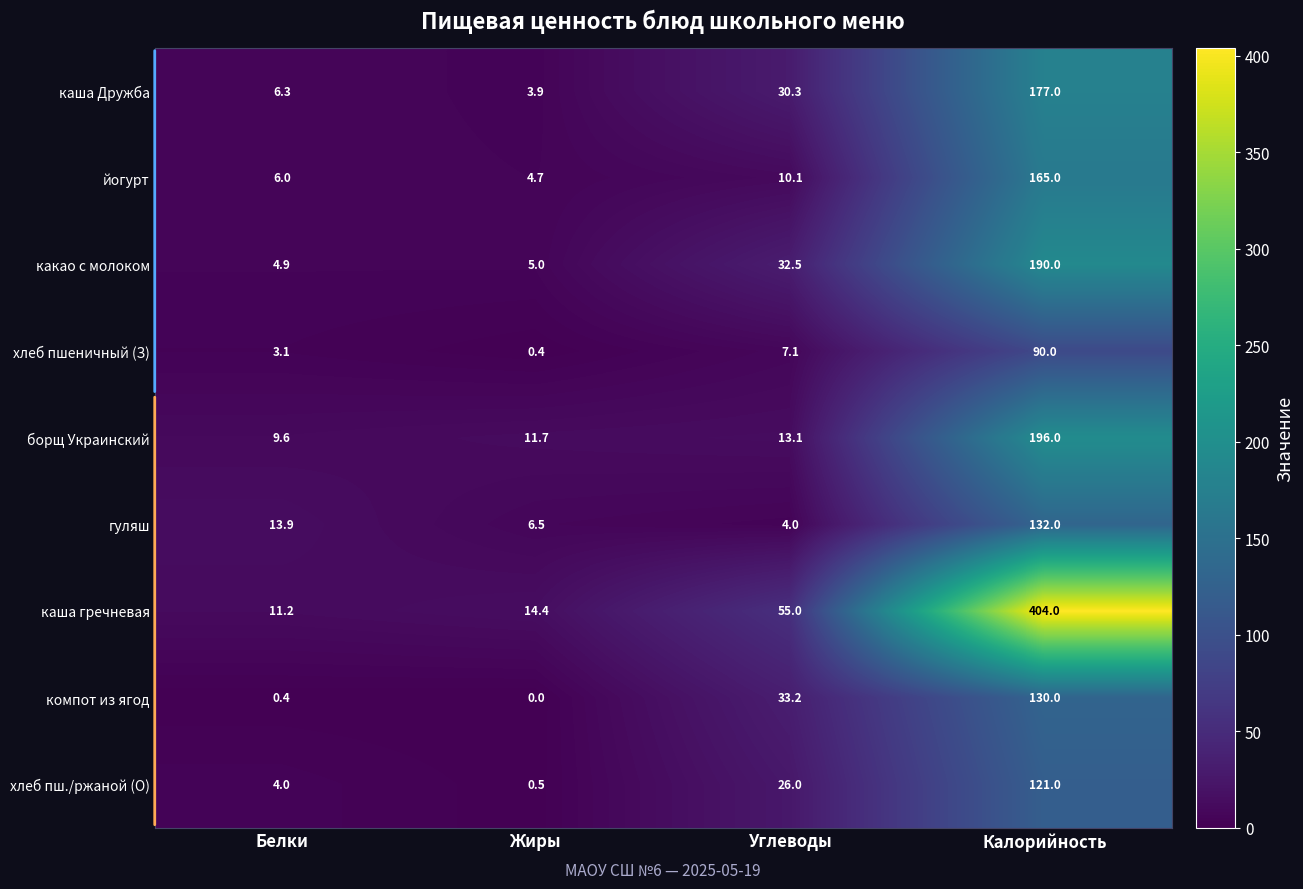

Rank the series at Углеводы from highest to lowest value.

каша гречневая, компот из ягод, какао с молоком, каша Дружба, хлеб пш./ржаной (О), борщ Украинский, йогурт, хлеб пшеничный (З), гуляш